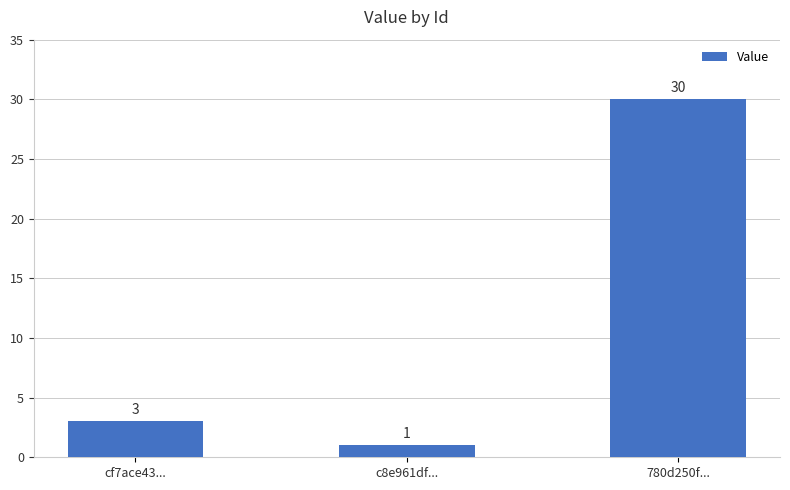

Between 780d250f... and c8e961df..., which is larger?

780d250f...